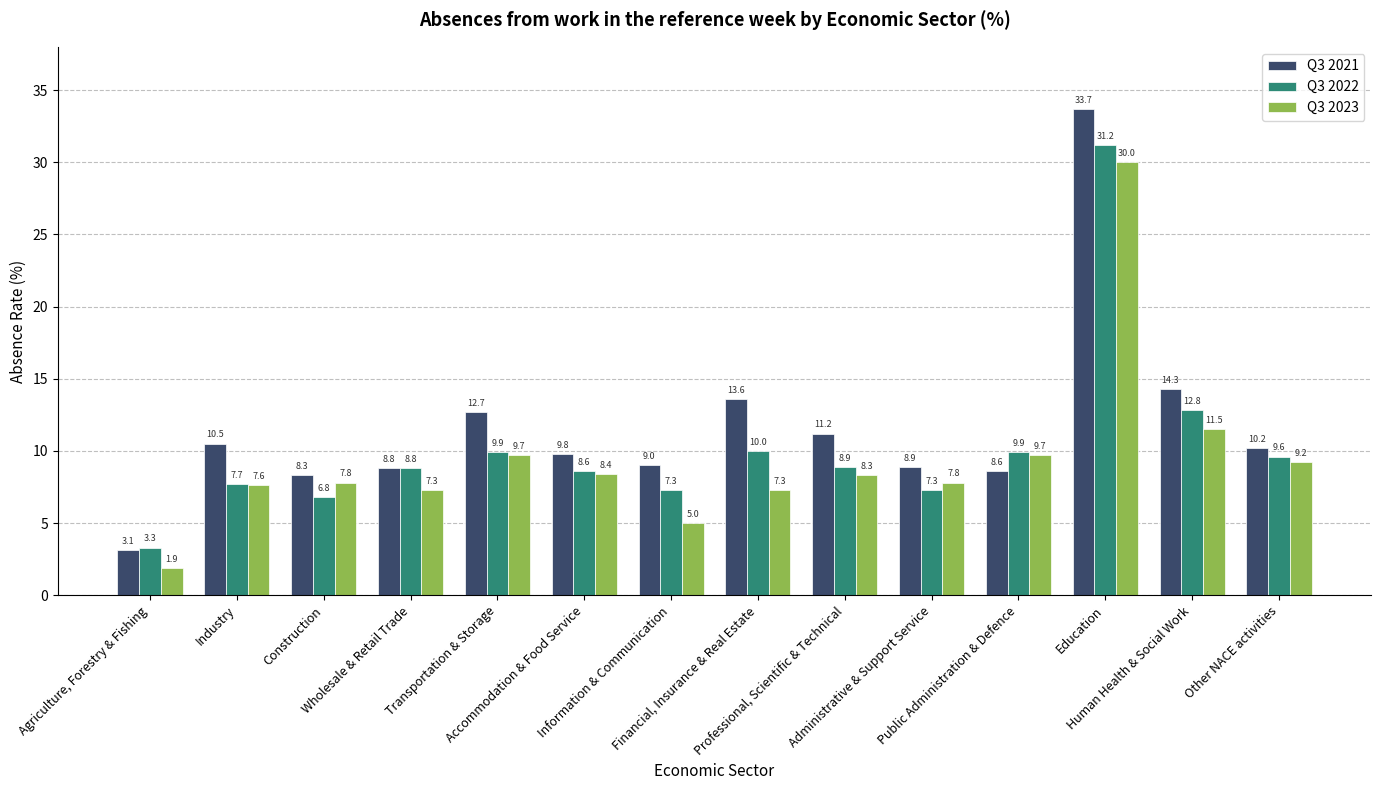

How many groups of bars are there?

14